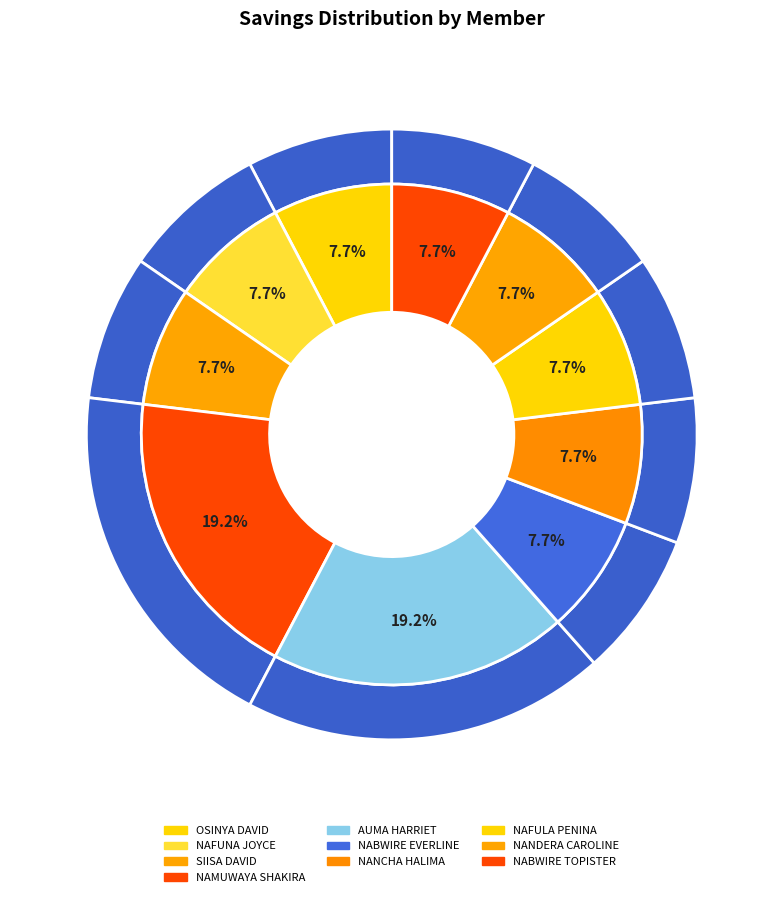

To the nearest percent, what percentage of the pie is NANCHA HALIMA?

8%